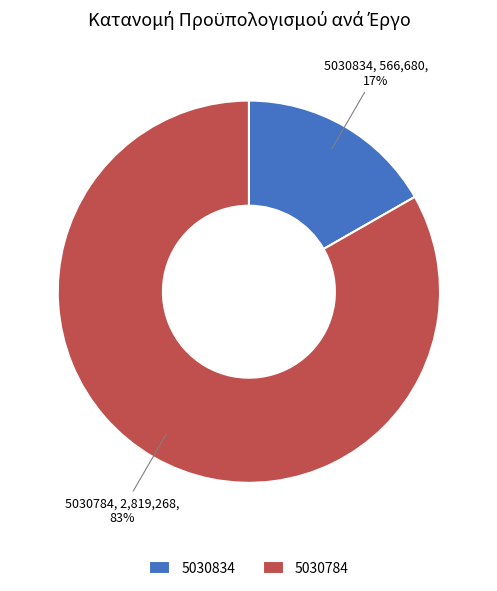

To the nearest percent, what is the average slice percentage?

50%